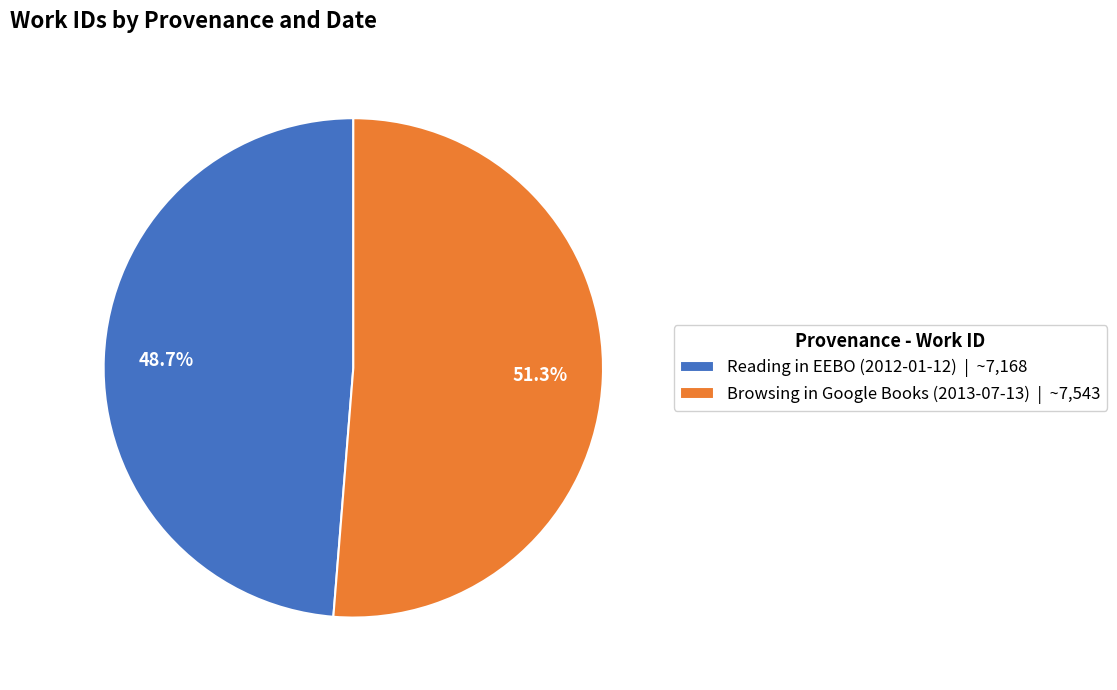

How many segments does this pie chart have?

2